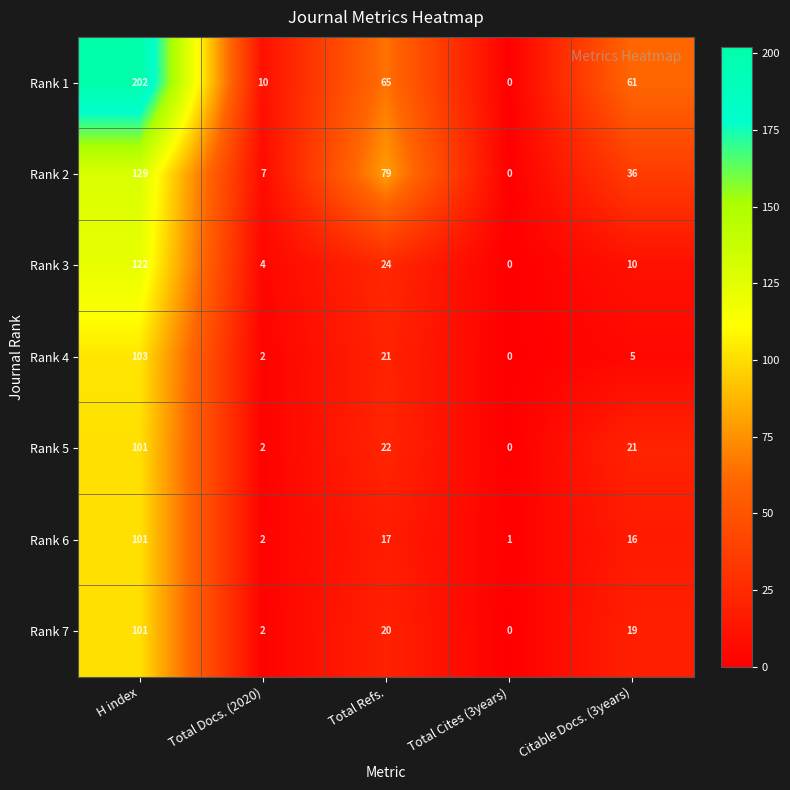

How many values in the Rank 4 series are below 5?

2